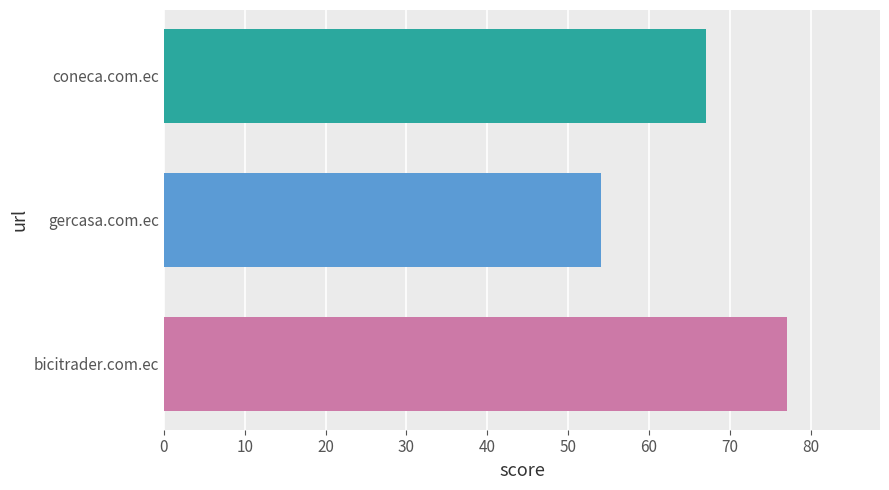

Rank the categories by value from highest to lowest.

bicitrader.com.ec, coneca.com.ec, gercasa.com.ec